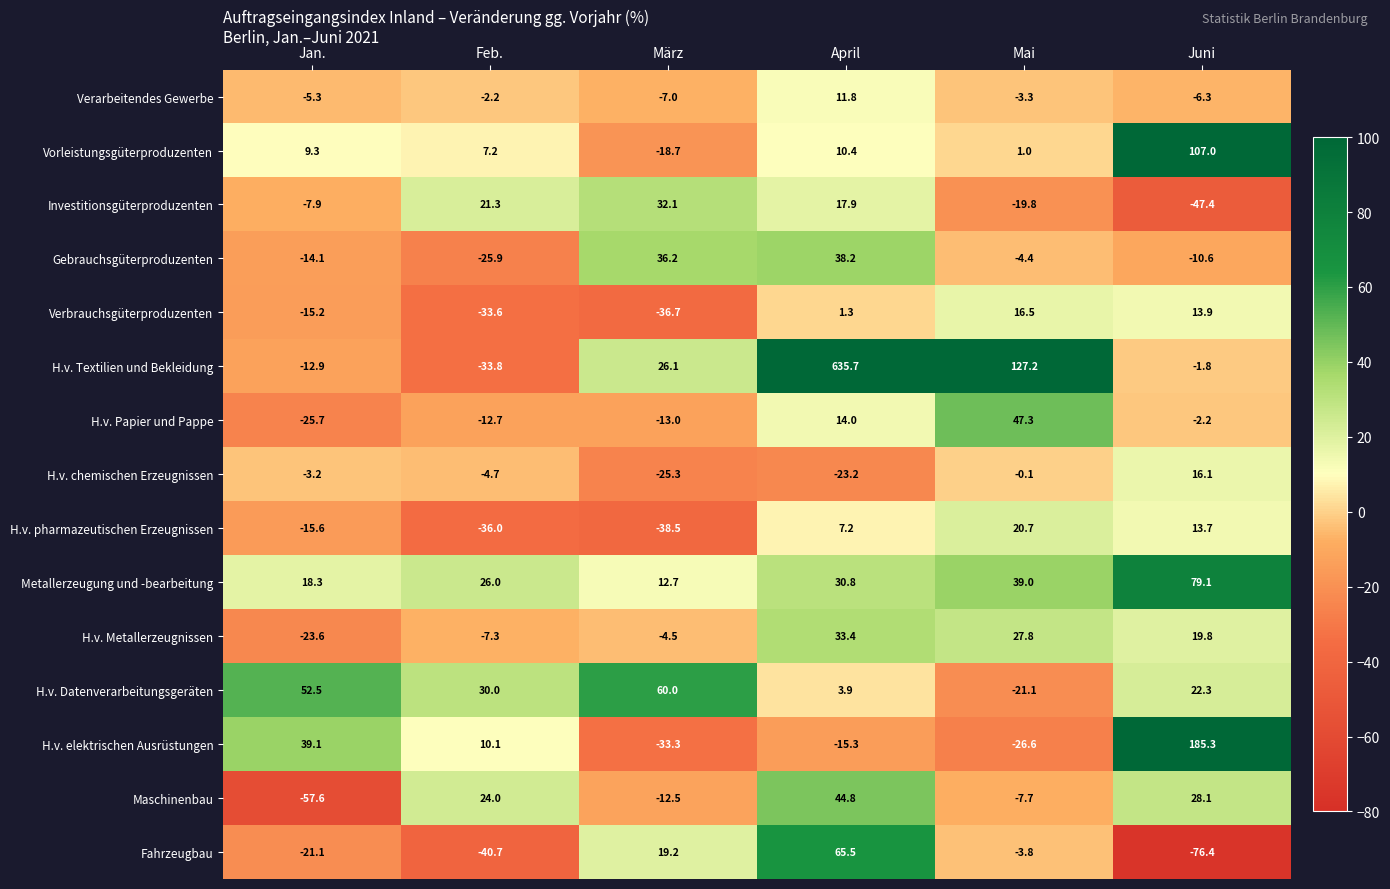

Between April and Juni, which series saw the biggest shift?

H.v. Textilien und Bekleidung